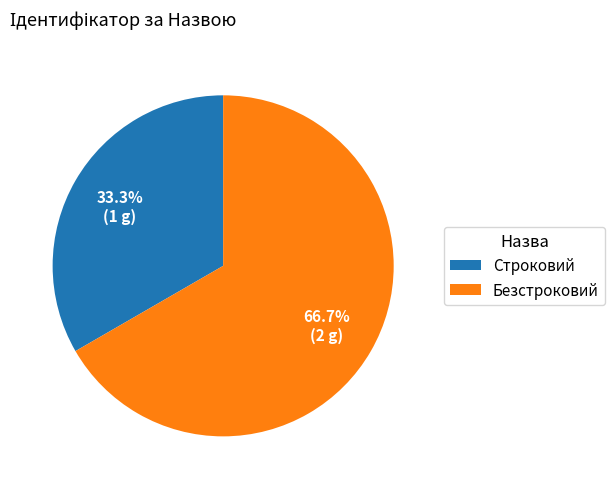

What is the largest slice in the pie chart?

Безстроковий